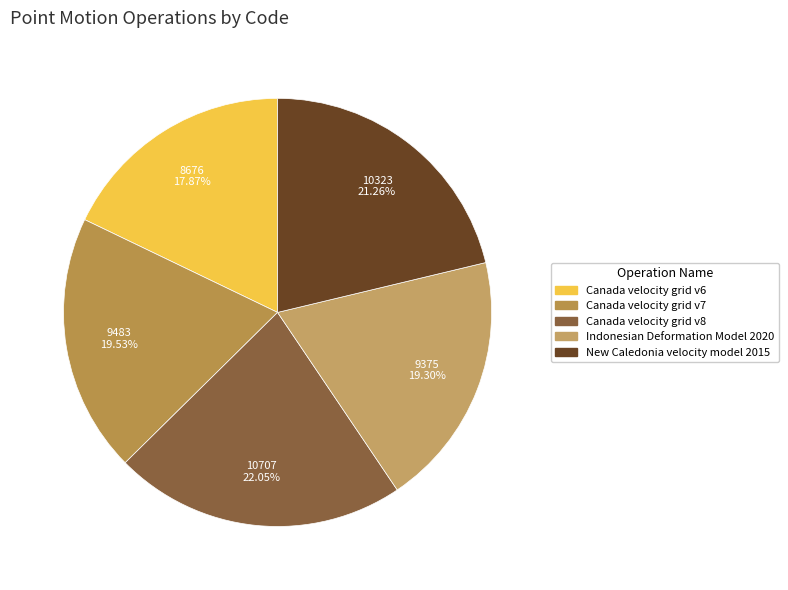

What percentage is the Canada velocity grid v8 slice, to the nearest percent?

22%